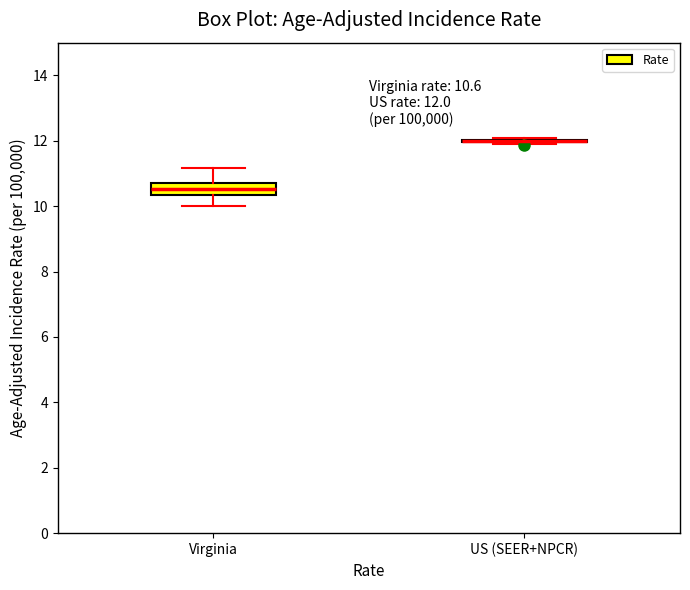

Which box is the tallest, from its lower edge to its upper edge?

Virginia